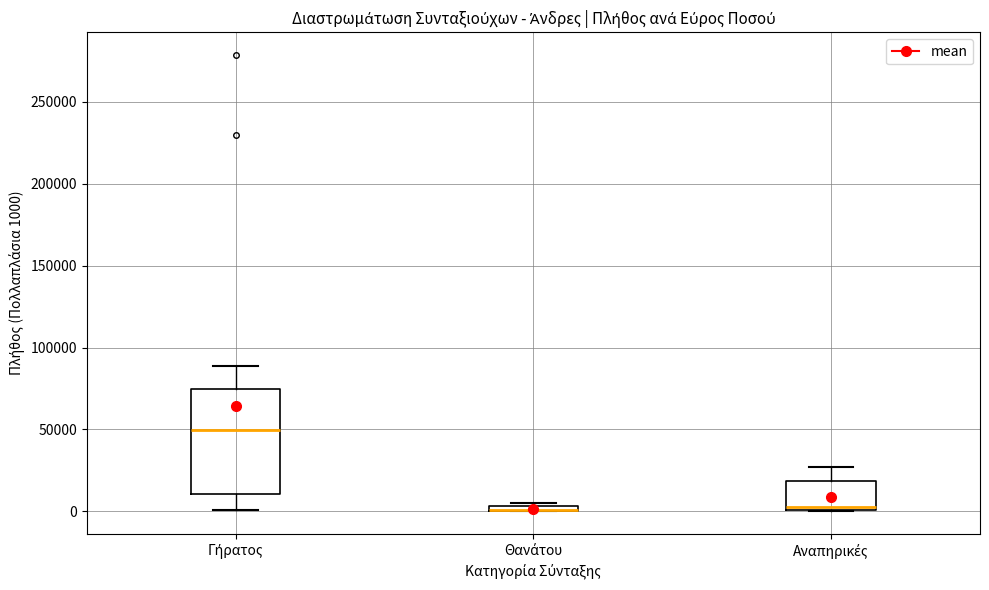

Where is the upper edge of the box for Γήρατος on the y-axis? The values are not printed on the chart, so give them approximately, as read against the axis.

75000